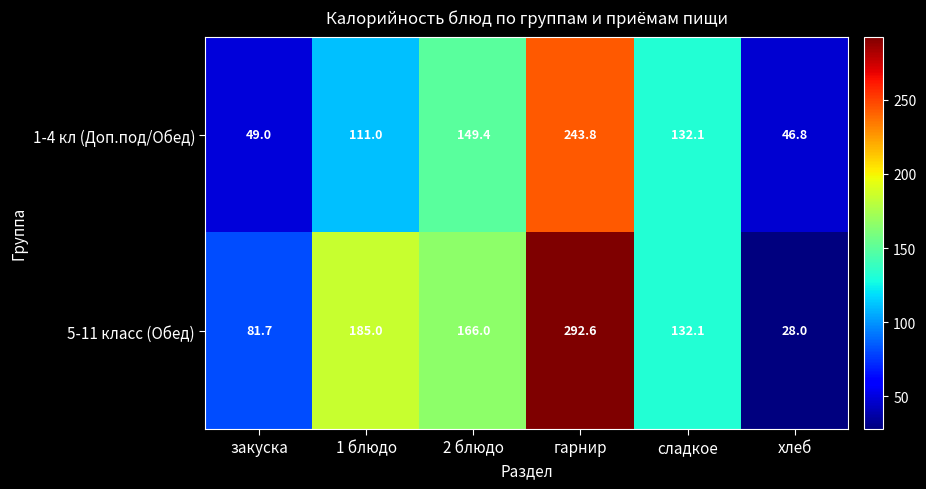

Reading left to right, transcribe all the data shown in this chart.

1-4 кл (Доп.под/Обед): 49.0	111.0	149.4	243.8	132.1	46.8
5-11 класс (Обед): 81.7	185.0	166.0	292.6	132.1	28.0